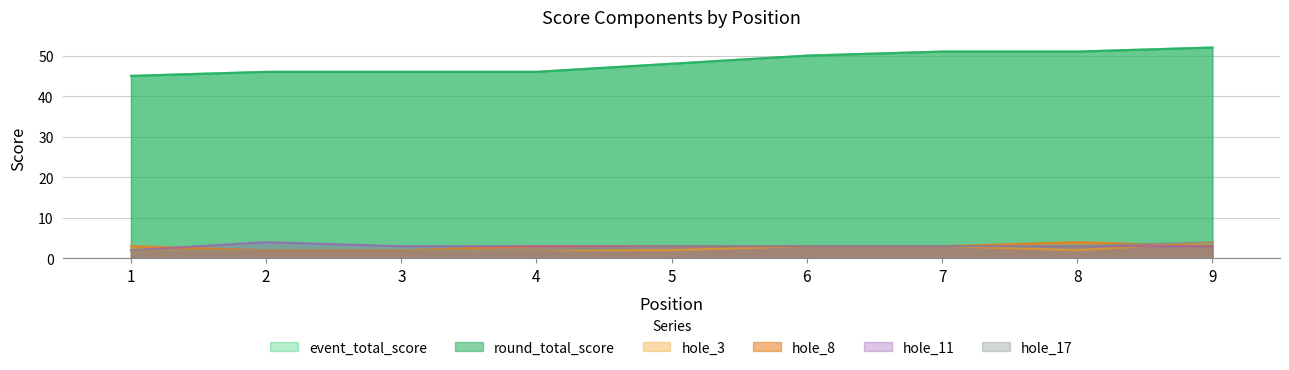

What is the difference between the hole_3 values at 6 and 4?

1